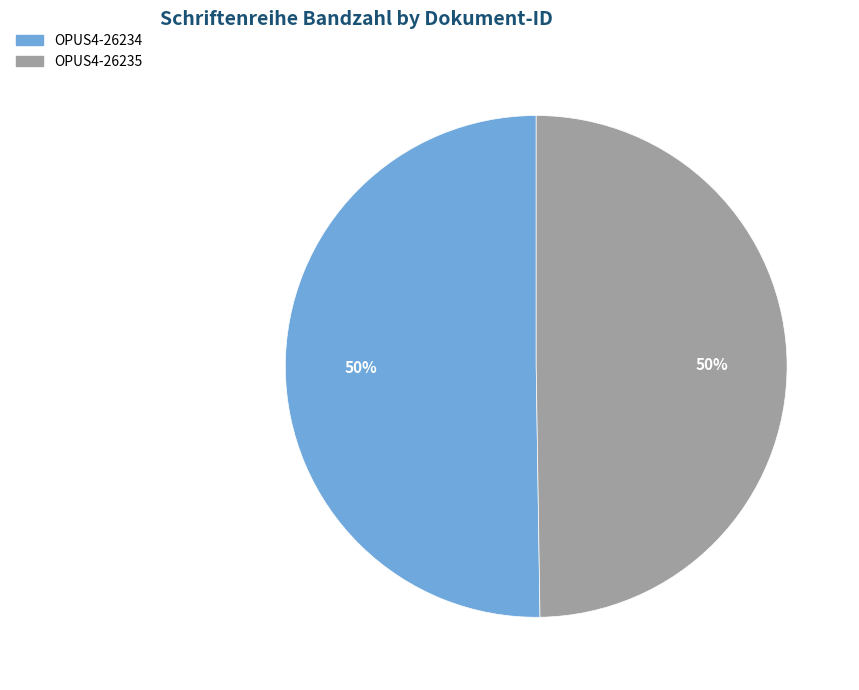

Approximately how many times larger is the value at OPUS4-26235 compared to OPUS4-26234?

1.0